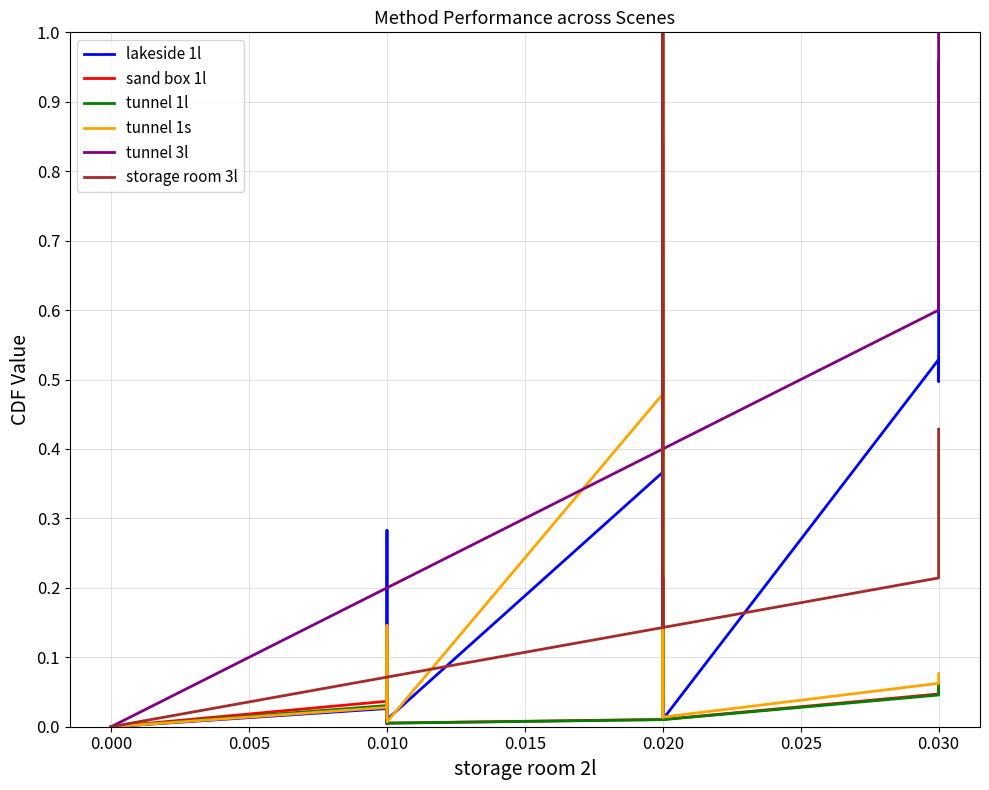

What are all the series names shown in the legend?

lakeside 1l, sand box 1l, tunnel 1l, tunnel 1s, tunnel 3l, storage room 3l